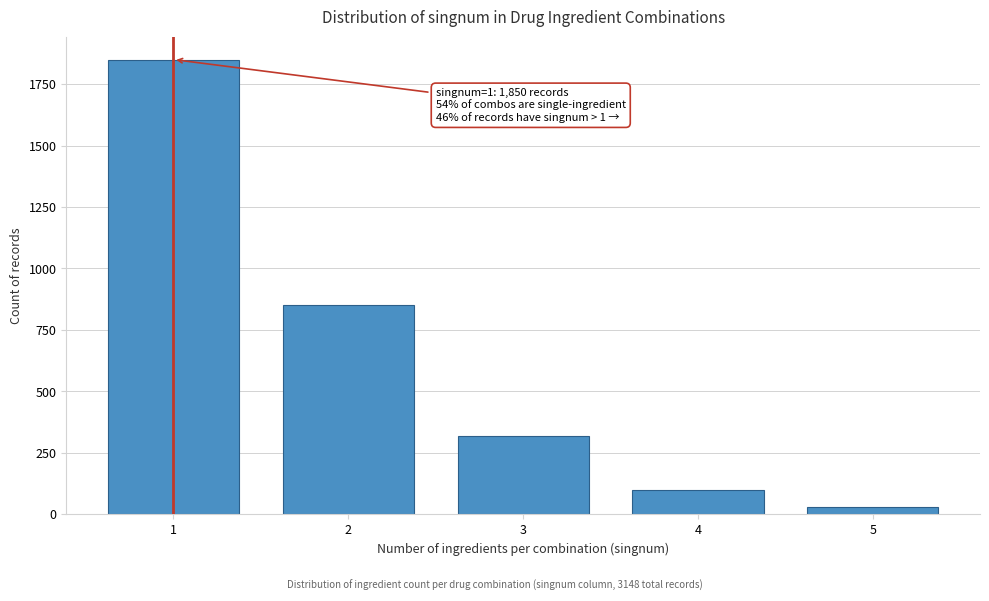

Reading left to right, what are all the values shown in this chart?

1=1850	2=850	3=320	4=100	5=28